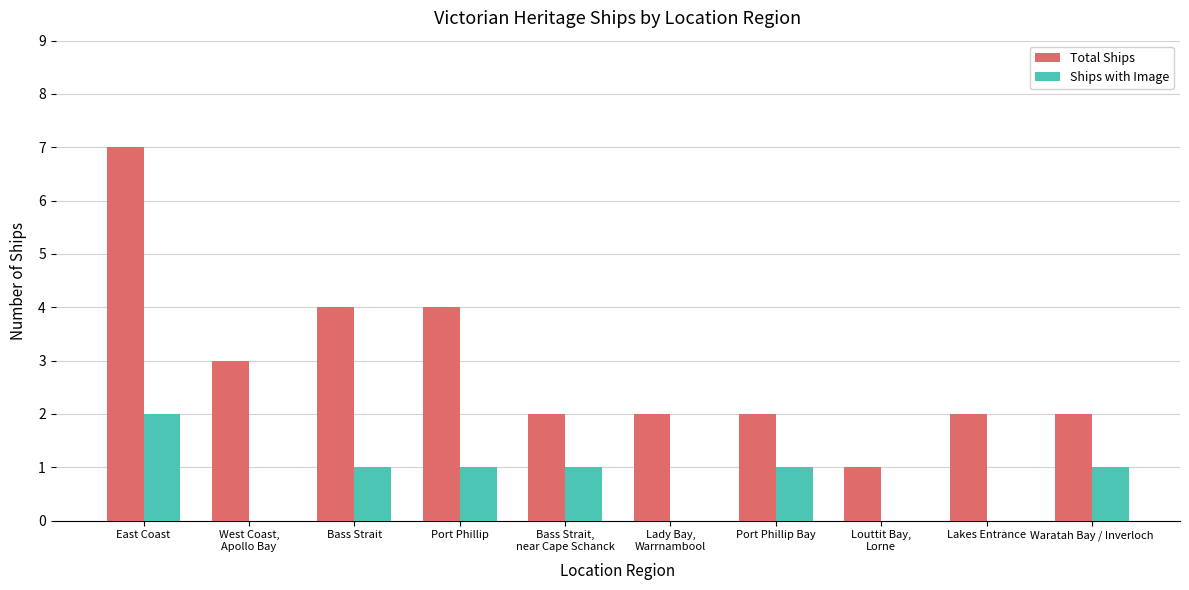

What is the greatest value displayed?

7